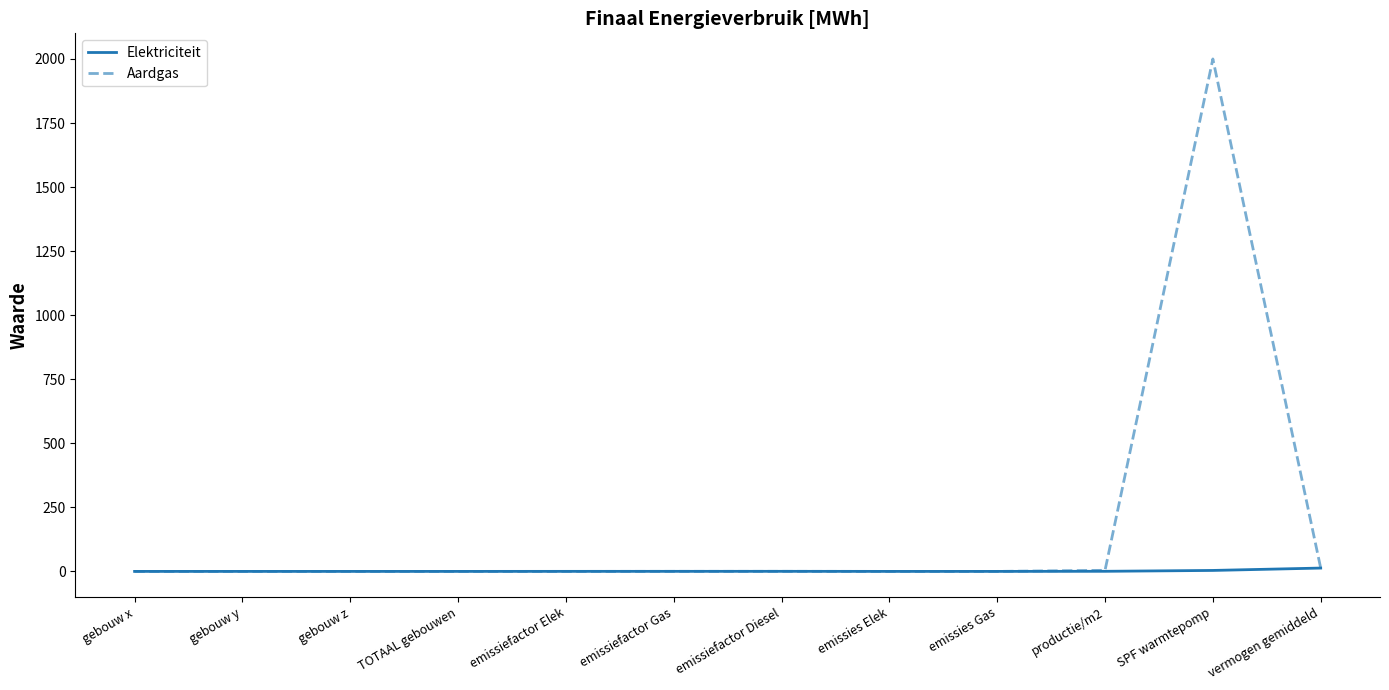

The Aardgas series shows 0.0 at gebouw z. True or false?

True